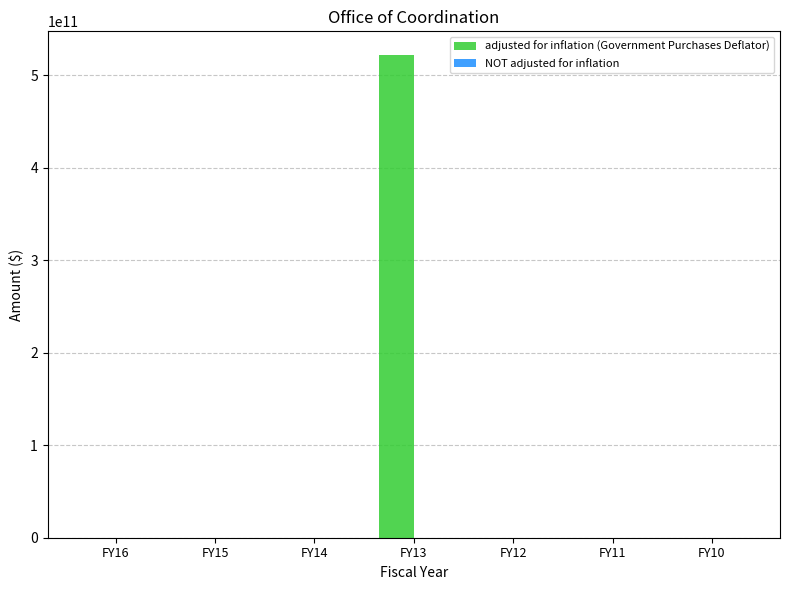

What is the change in value from FY13 to FY10?

-521199400000